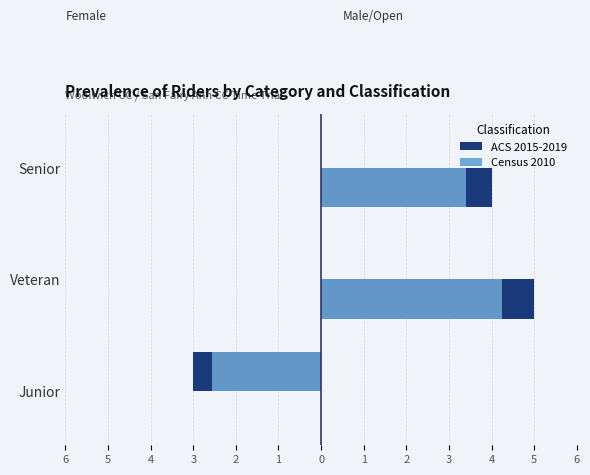

What is the maximum value shown in the chart?

5.0